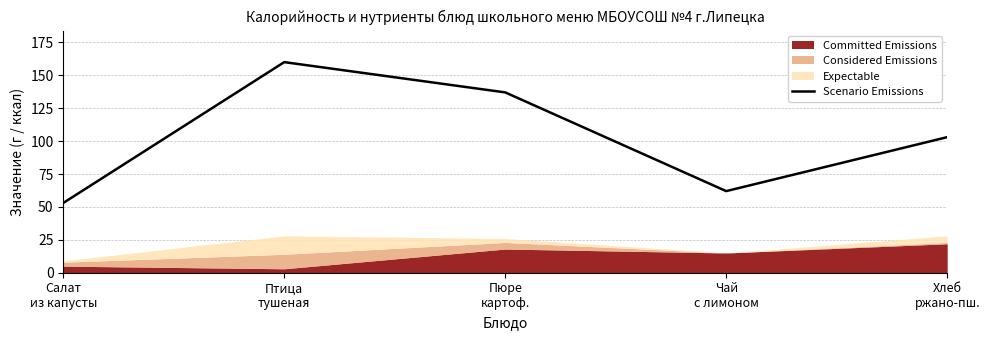

List the labels in order of value, smallest first.

Салат
из капусты, Чай
с лимоном, Хлеб
ржано-пш., Пюре
картоф., Птица
тушеная